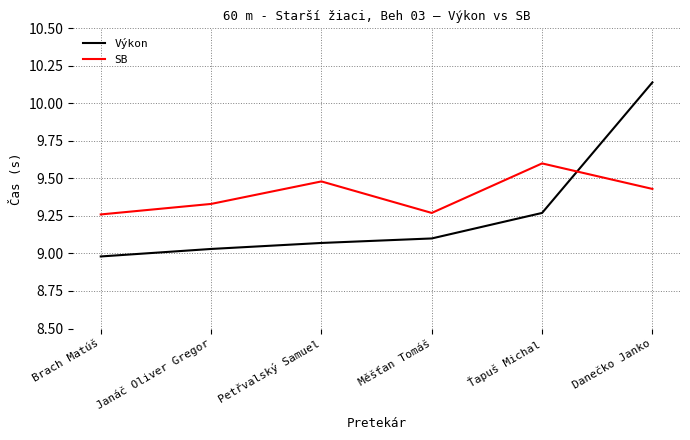

Which series has the widest spread of values?

Výkon